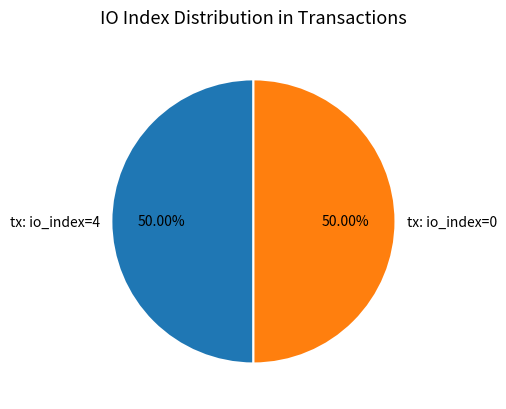

What is the ratio of the value at tx: io_index=0 to the value at tx: io_index=4?

1.0